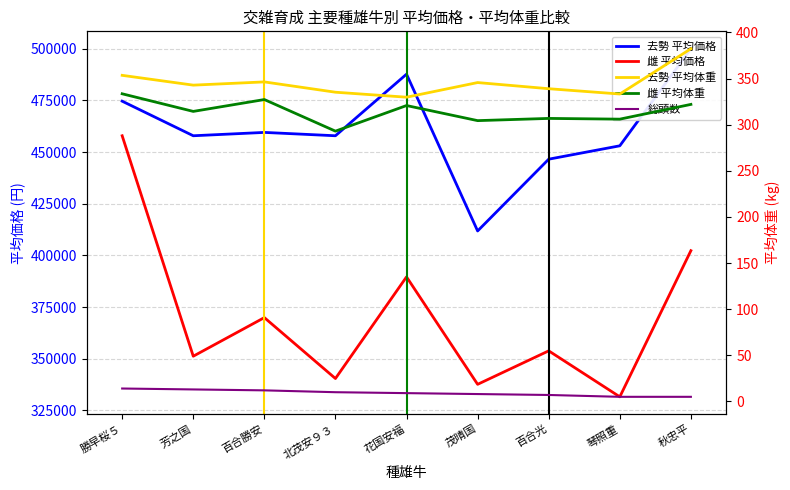

Which category has the lowest value in the 総頭数 series?

琴照重